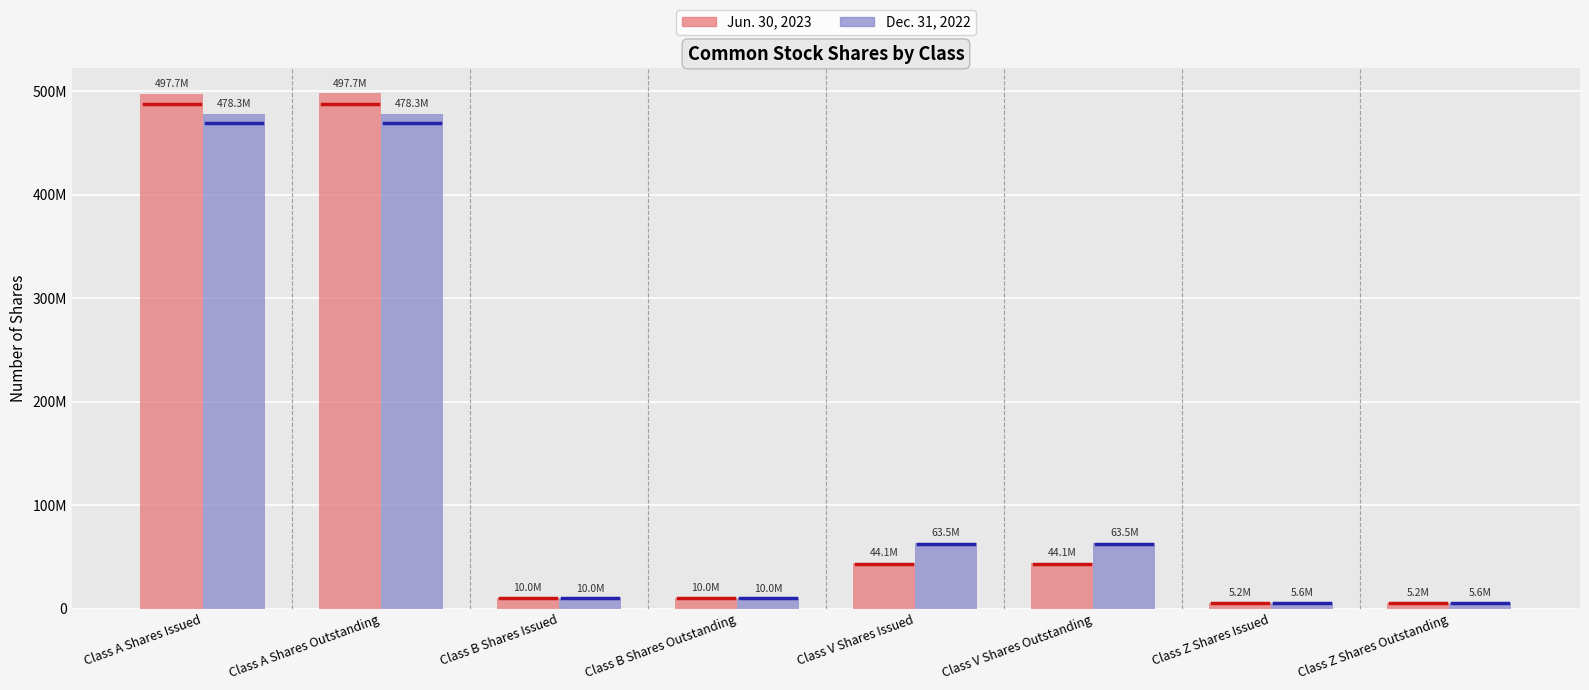

What are all the series names shown in the legend?

Jun. 30, 2023, Dec. 31, 2022